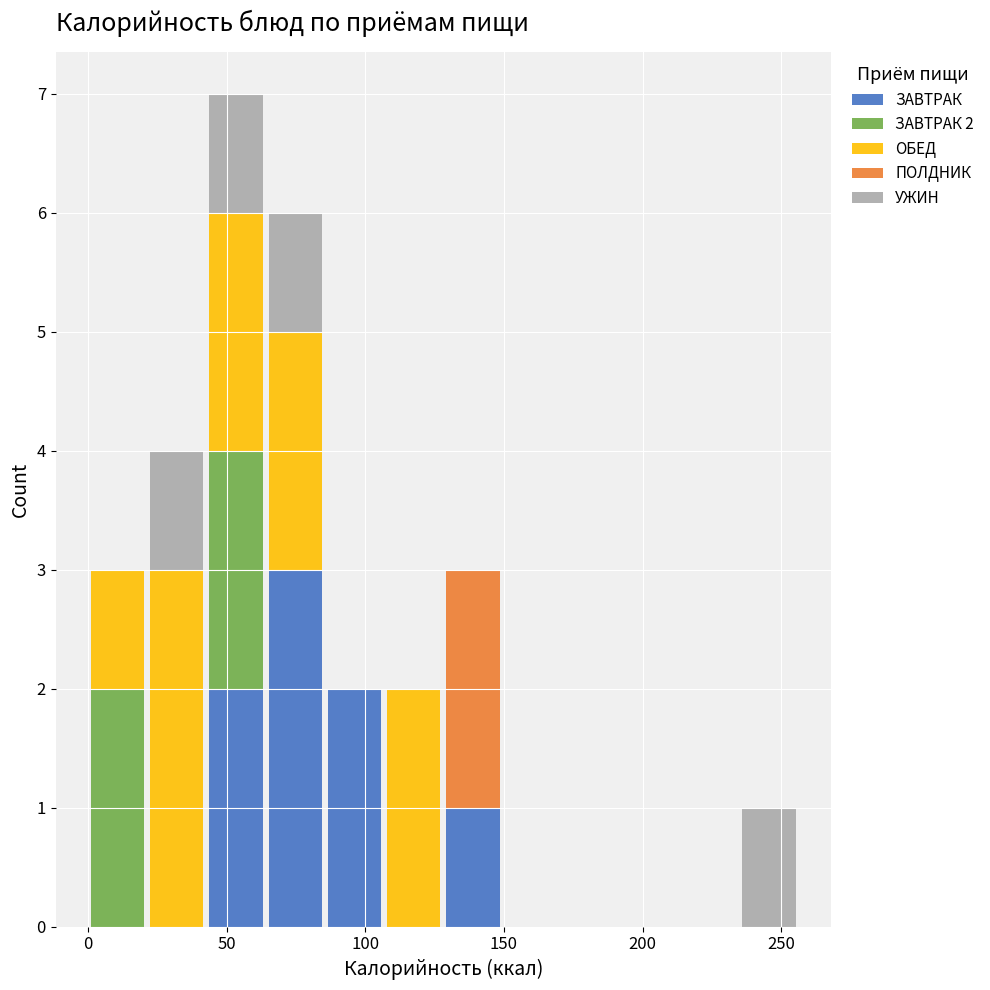

Which range on the x-axis has the tallest stacked bar (by total height)?

45 to 65